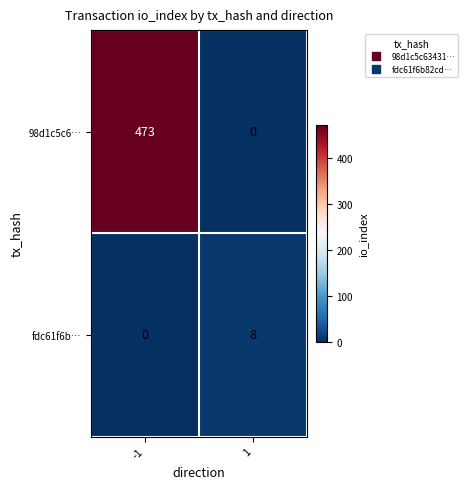

At which category is the sum across all series the highest?

-1